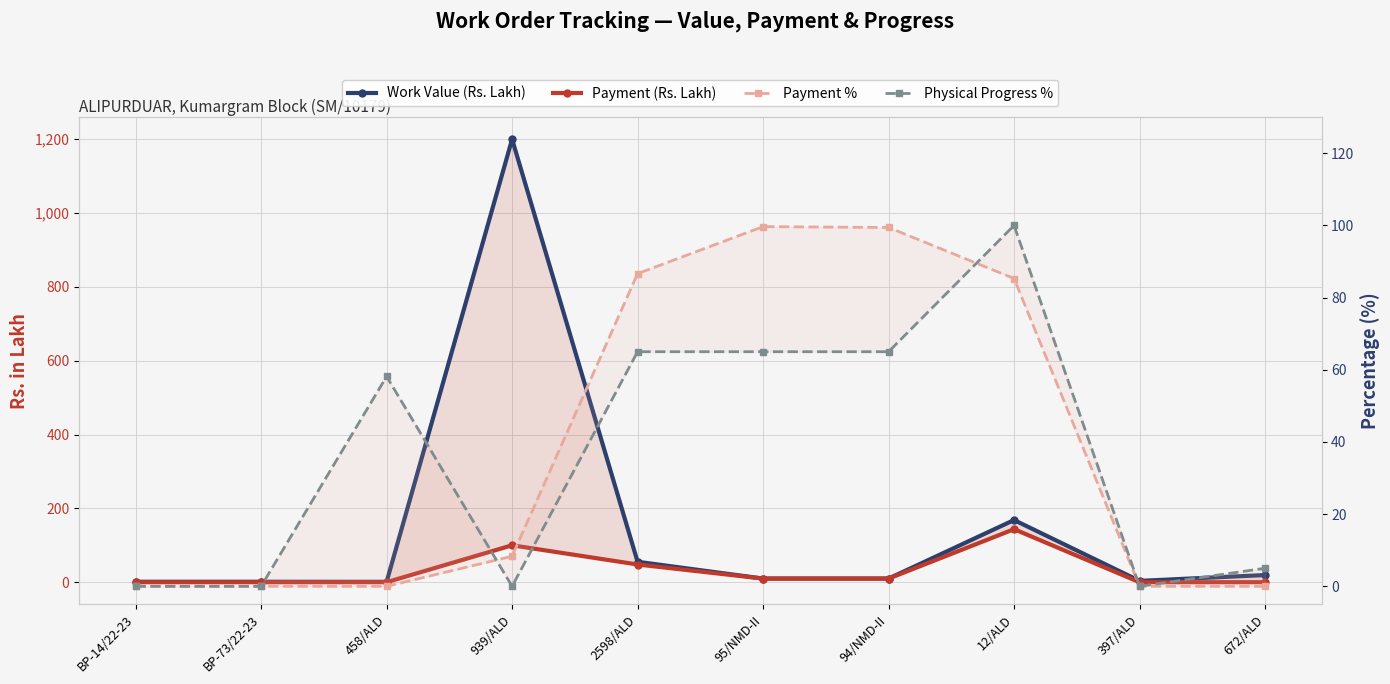

Is the value of Work Value (Rs. Lakh) at 397/ALD greater than the value of Physical Progress % at BP-14/22-23?

Yes